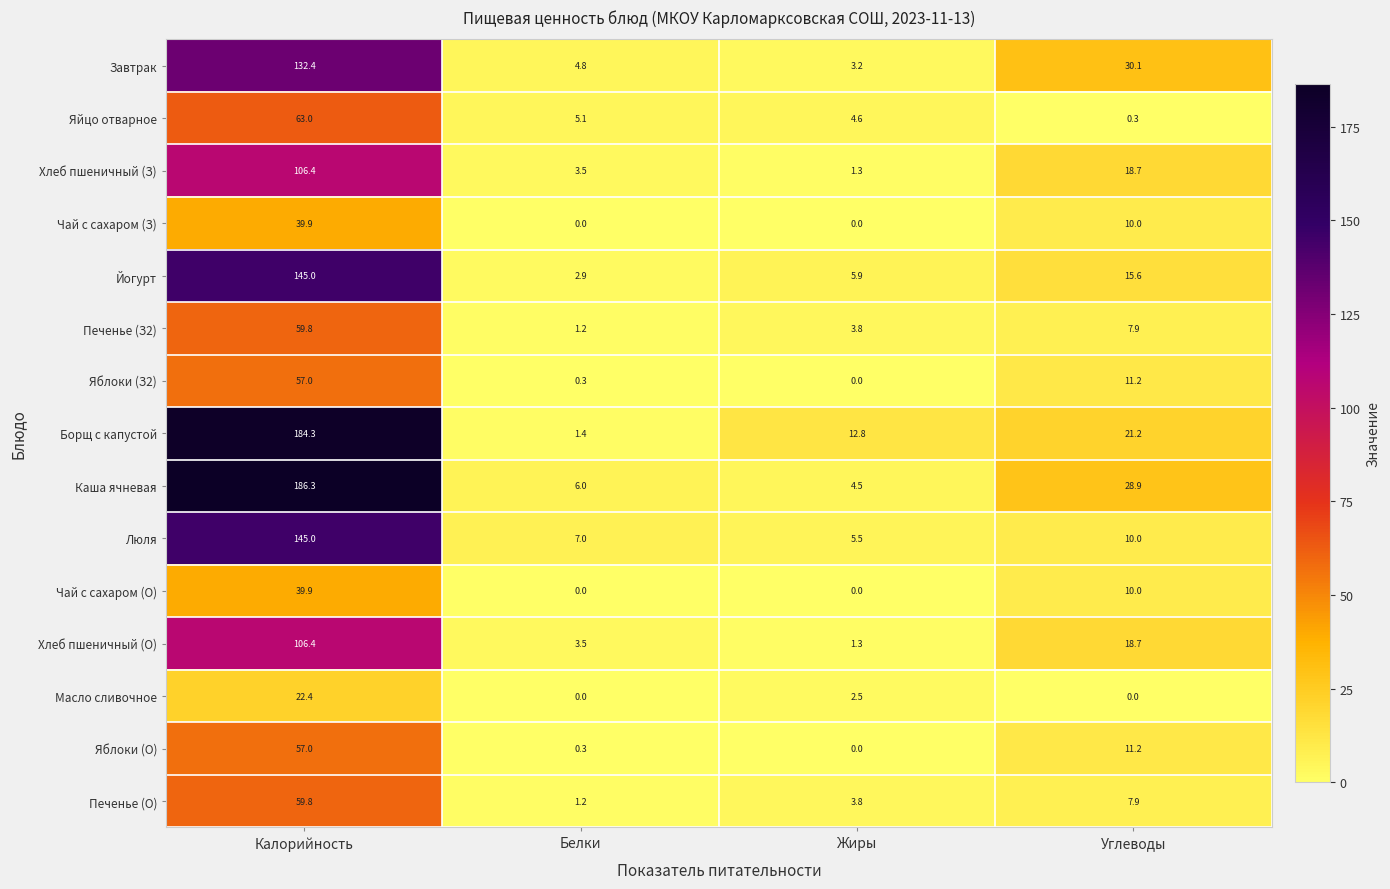

At how many categories does at least one series exceed 100?

1